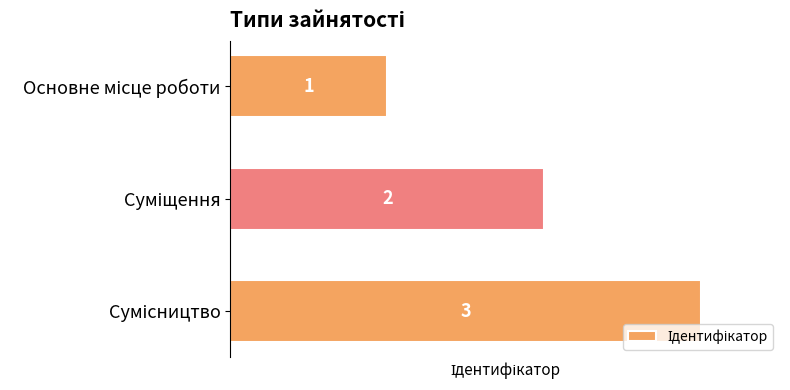

What is the sum of all values?

6